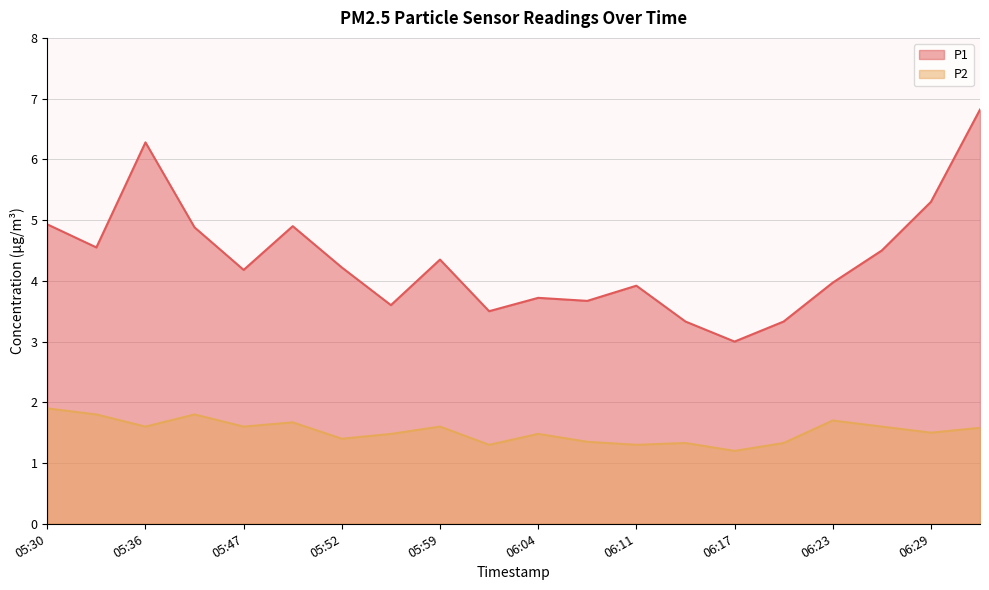

Between 05:39 and 06:04, which series saw the biggest shift?

P1